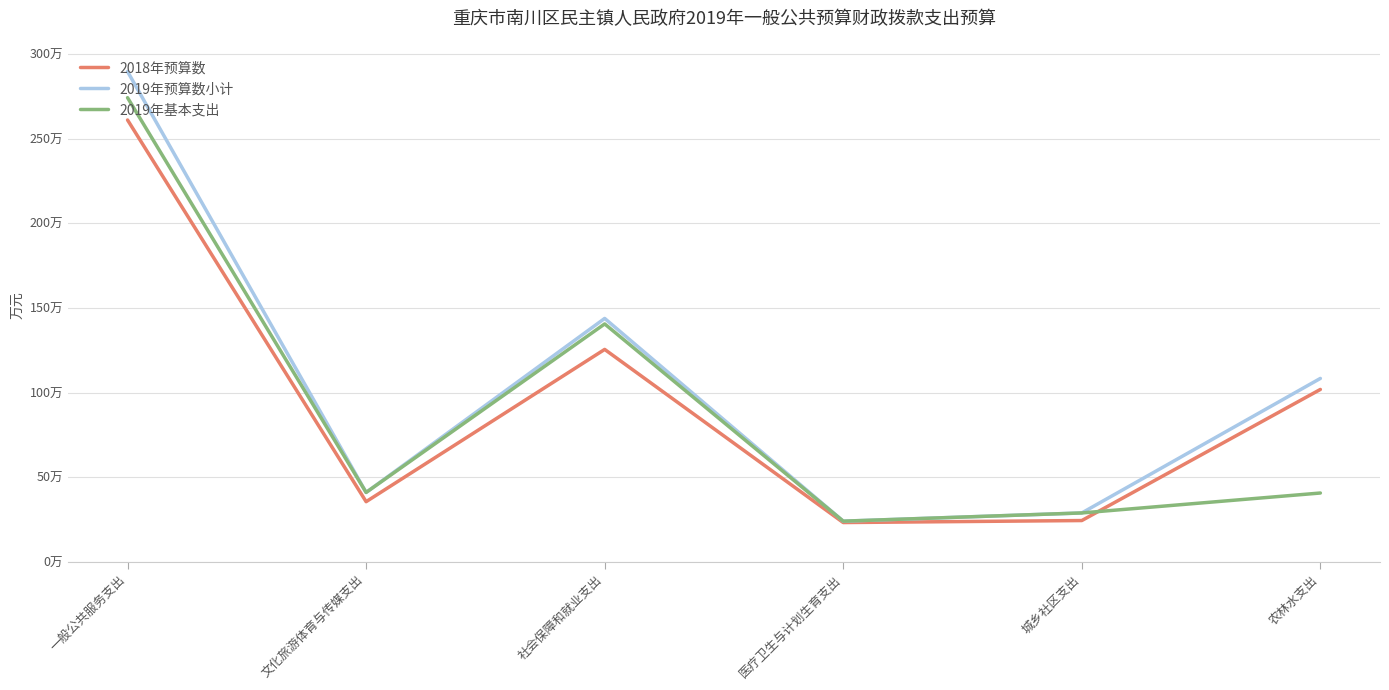

Which series changed the most between 医疗卫生与计划生育支出 and 农林水支出?

2019年预算数小计